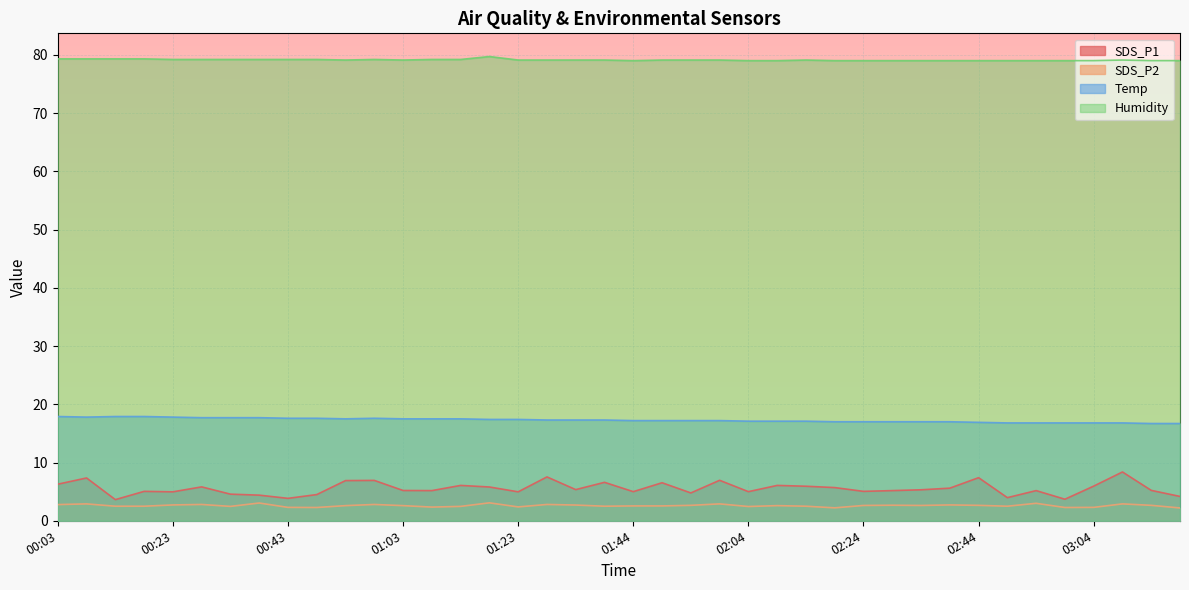

What is the label of the 9th point from the right?

02:39